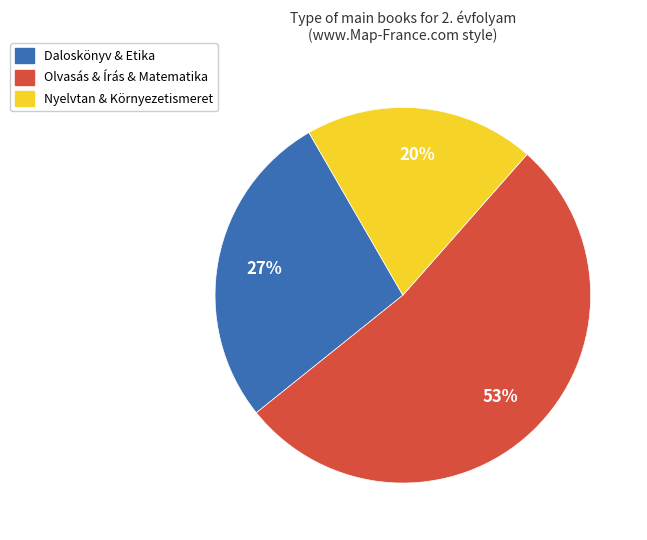

Does any single category account for the majority?

Yes